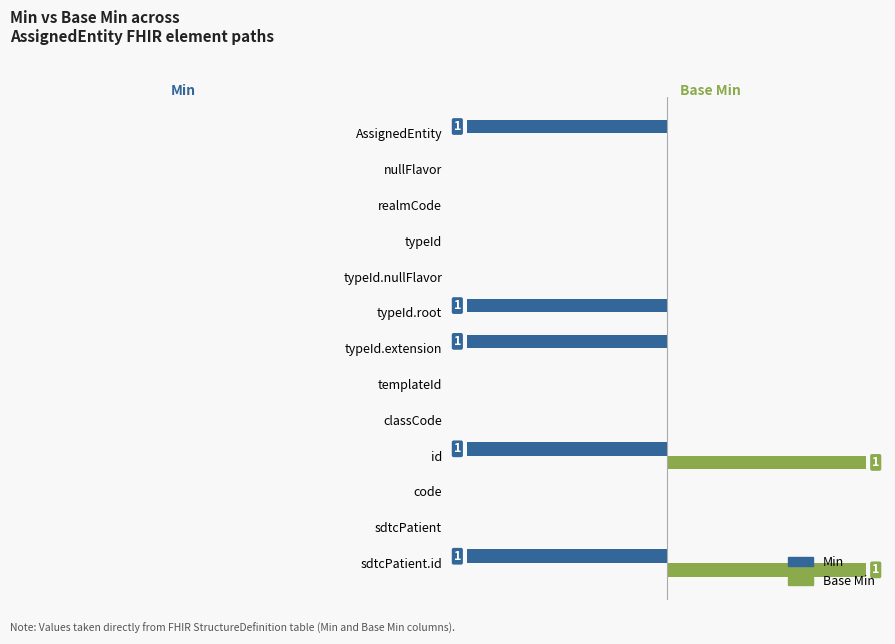

What are all the series names shown in the legend?

Min, Base Min